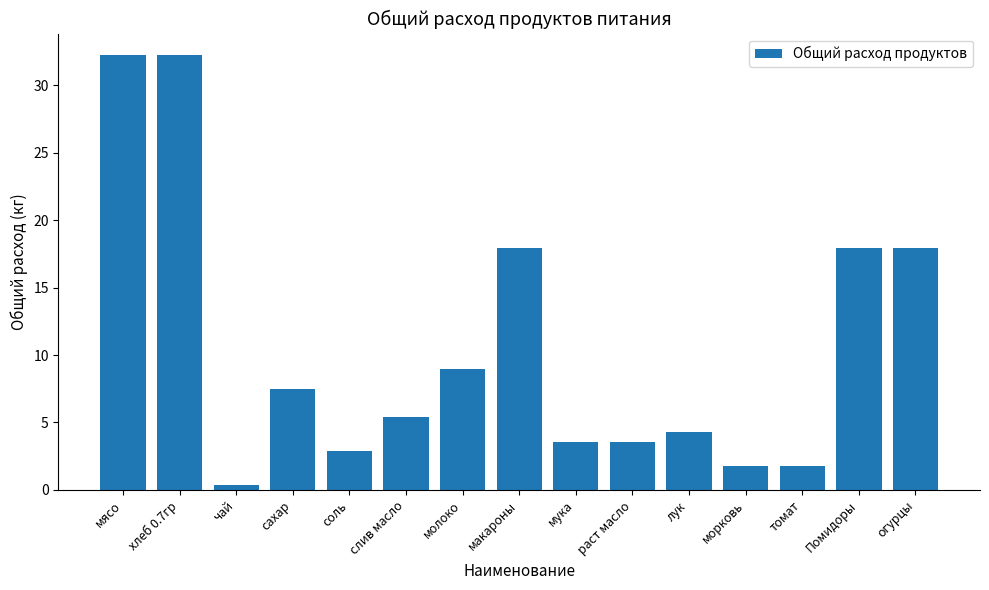

Does the chart contain any negative values?

No